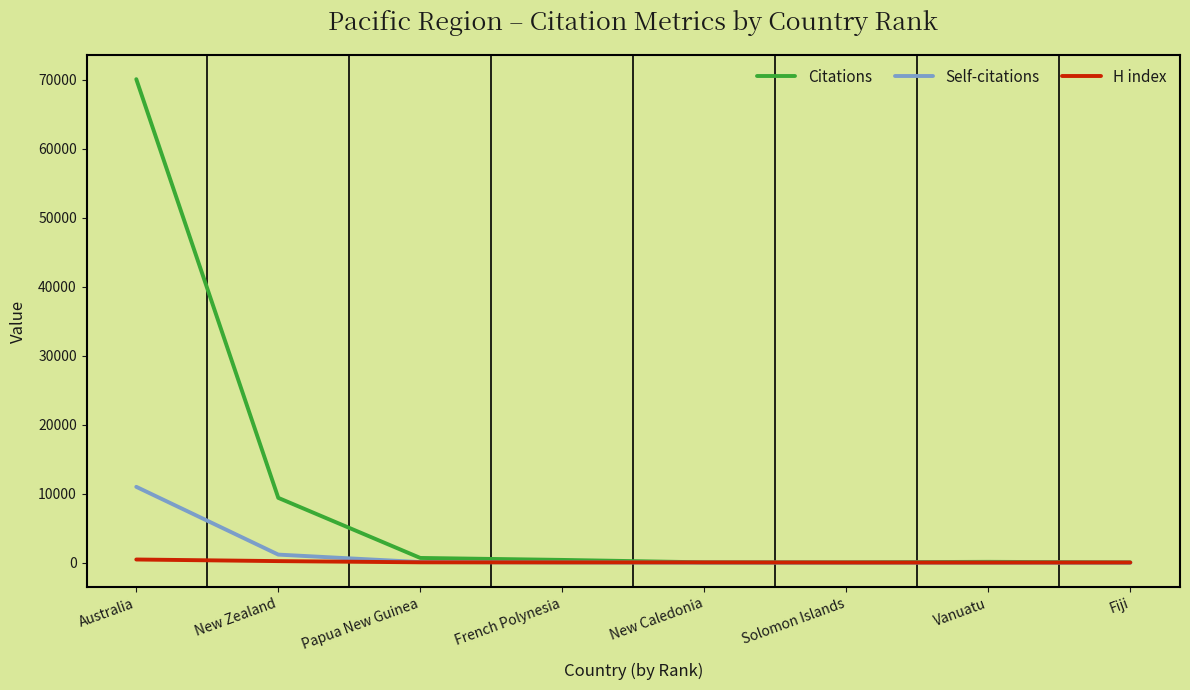

True or false: Citations has a value of 55 at New Caledonia.

True